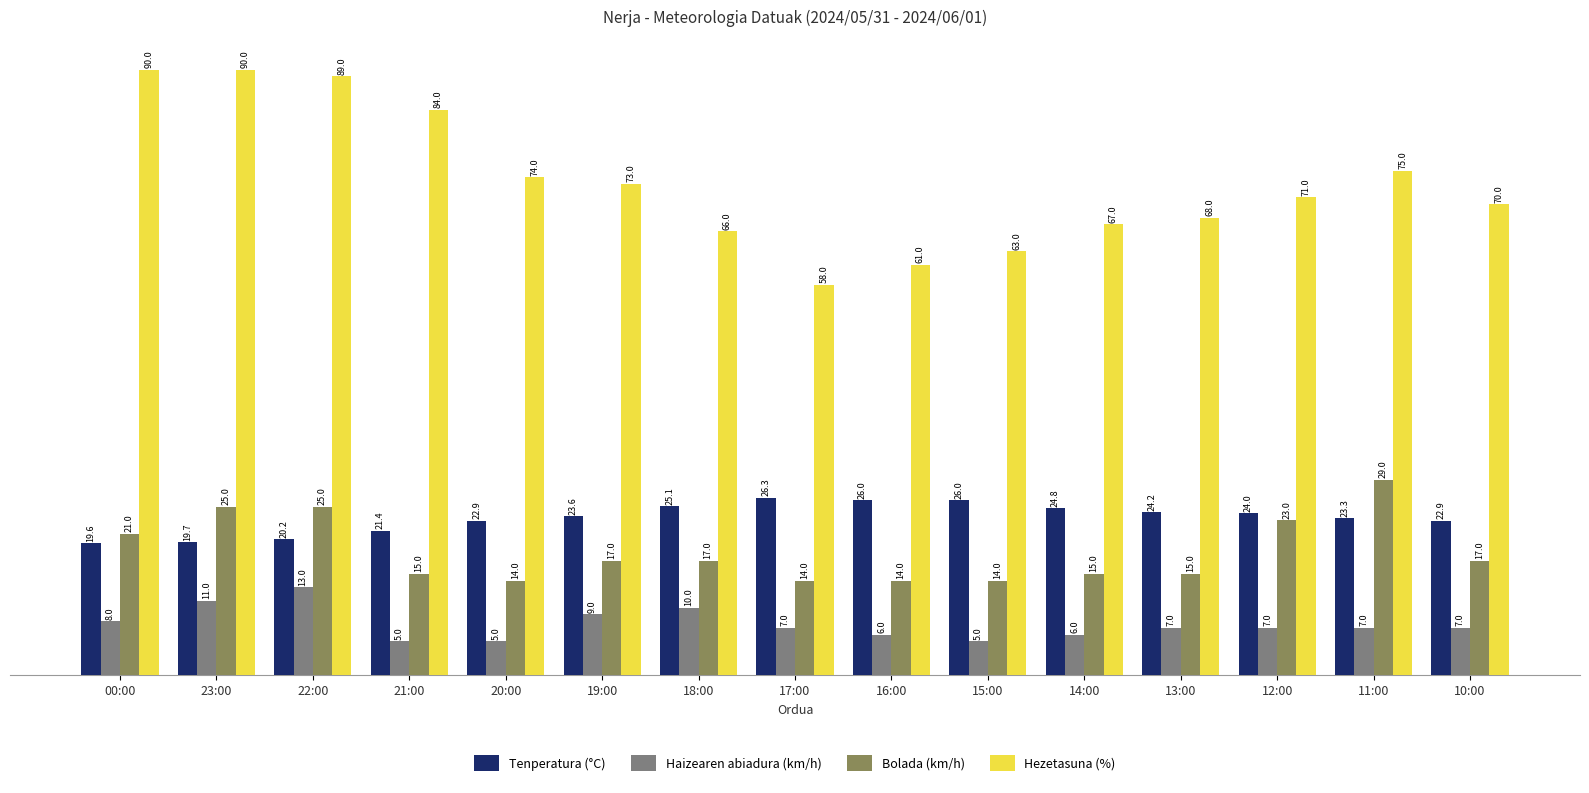

Is it true that Tenperatura (°C) equals 23.3 at 11:00?

True